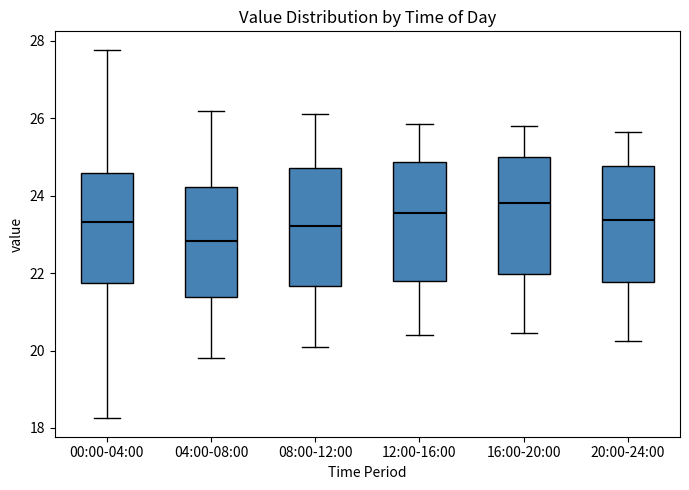

Reading left to right, transcribe this box plot: for each box, give where its median line is, the range the box spans, and where its two whiskers end, as read against the y-axis. The values are not printed on the chart, so give them approximately, as read against the axis.

00:00-04:00: median 23.4, box 21.8 to 24.6, whiskers 18.2 to 27.8
04:00-08:00: median 22.8, box 21.4 to 24.2, whiskers 19.8 to 26.2
08:00-12:00: median 23.2, box 21.6 to 24.8, whiskers 20.2 to 26.2
12:00-16:00: median 23.6, box 21.8 to 24.8, whiskers 20.4 to 25.8
16:00-20:00: median 23.8, box 22.0 to 25.0, whiskers 20.4 to 25.8
20:00-24:00: median 23.4, box 21.8 to 24.8, whiskers 20.2 to 25.6